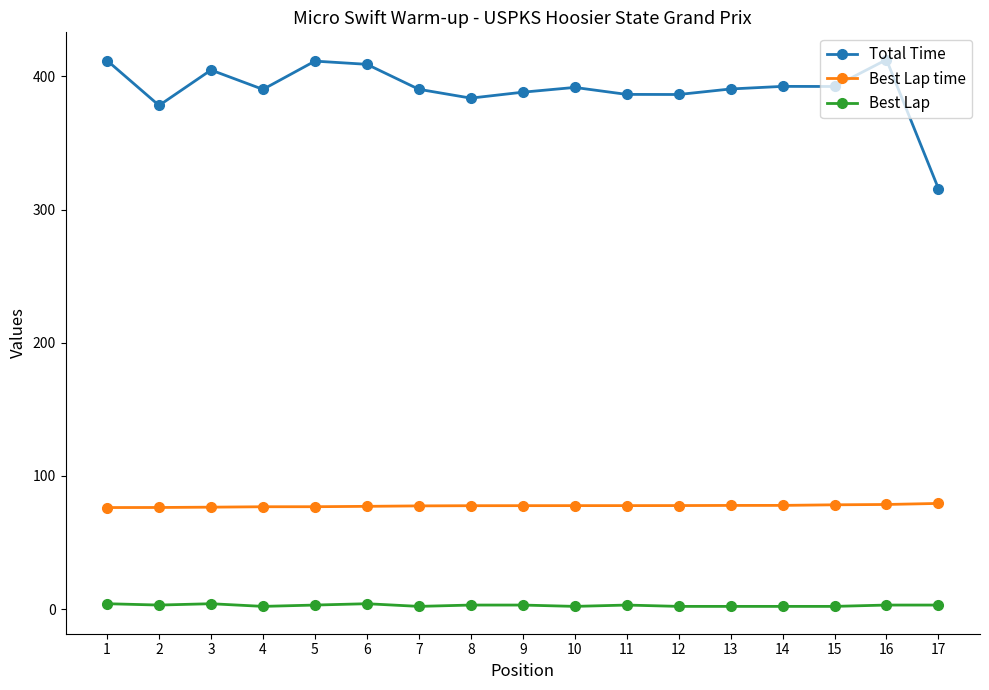

What is the value of the Best Lap time point at the 5th from the left?

76.8